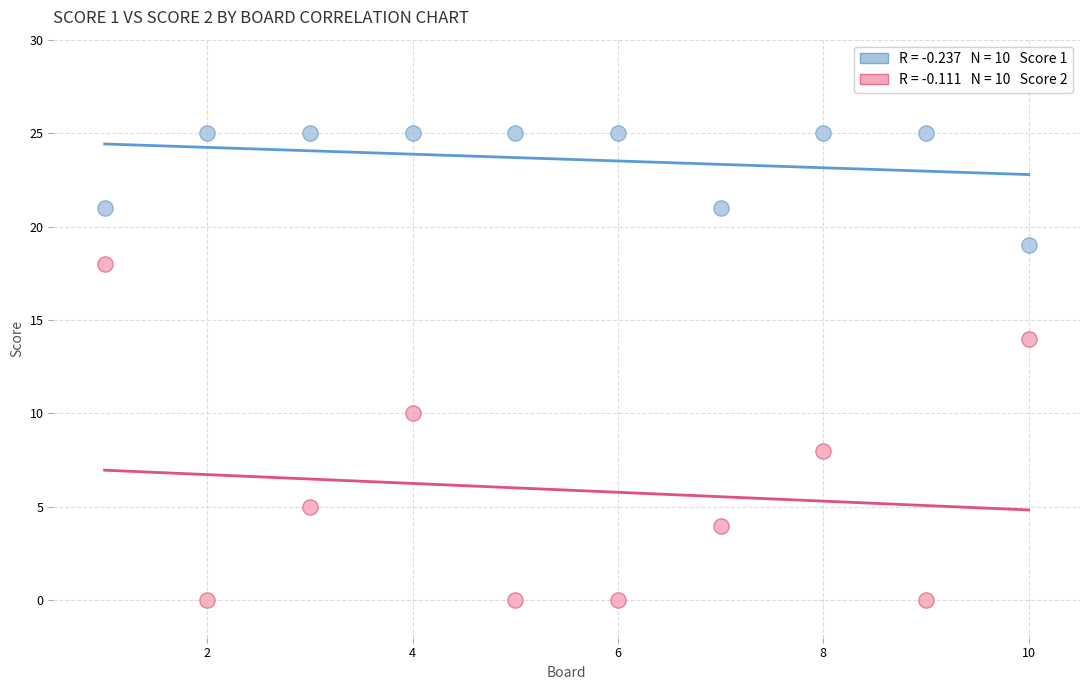

Across all data points, what is the range of X values (max minus min)?

9